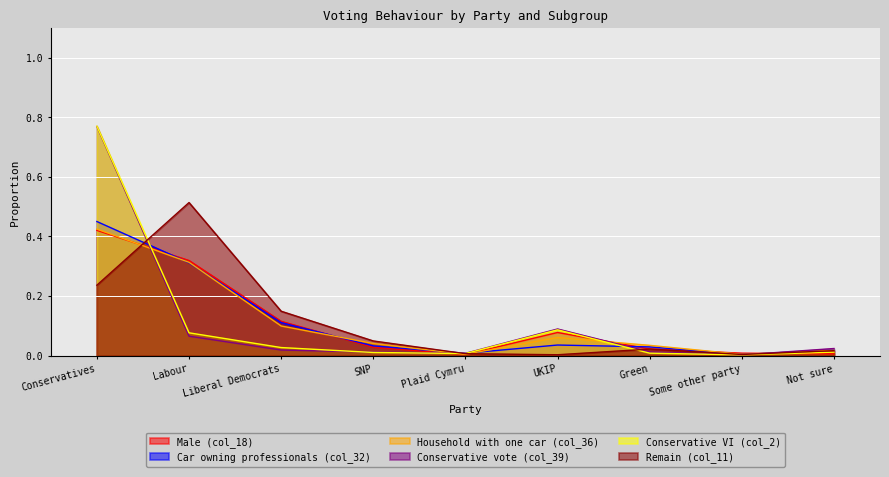

After their last crossing, which series has the higher values: Conservative vote (col_39) or Car owning professionals (col_32)?

Conservative vote (col_39)